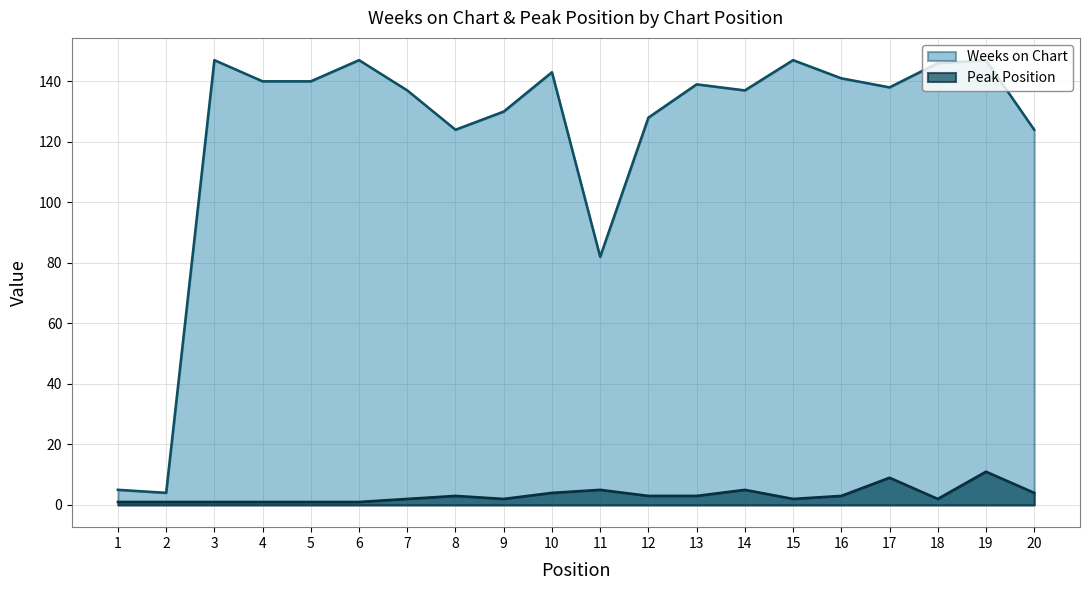

At which category does Weeks on Chart reach its first local peak?

3